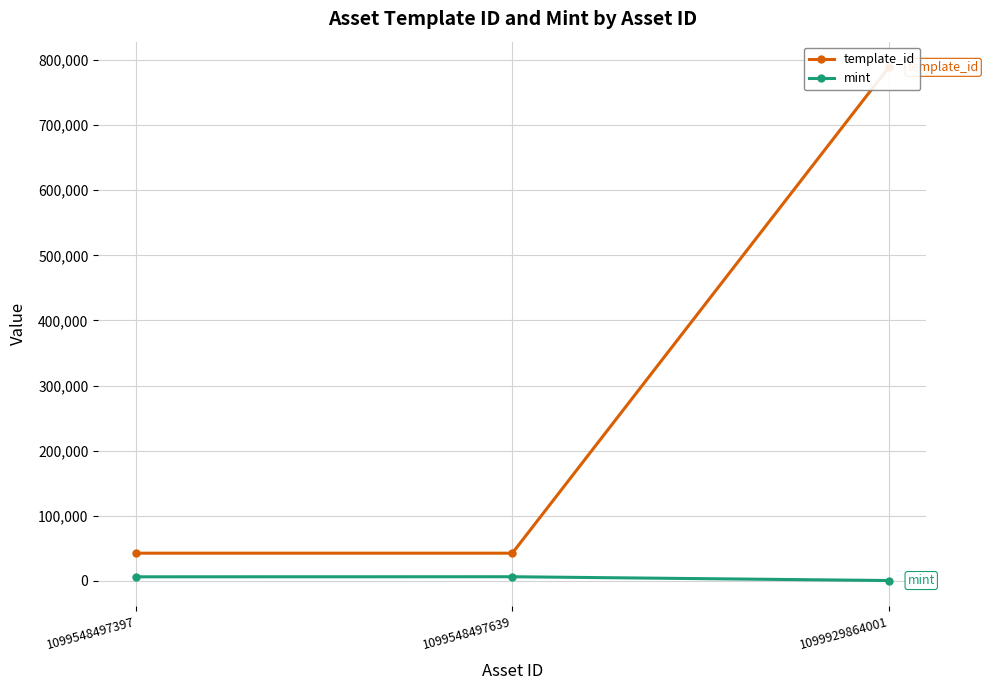

Rank the series at 1099548497639 from lowest to highest value.

mint, template_id